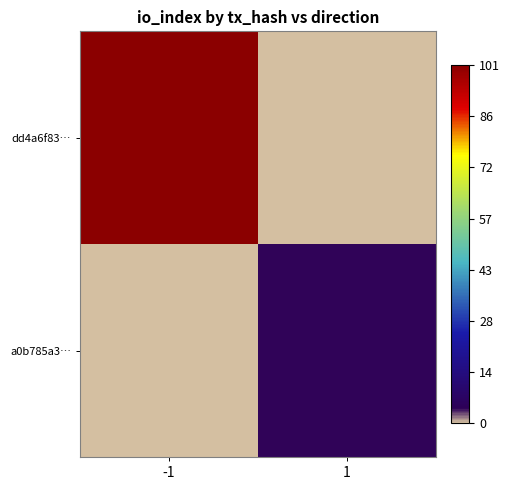

What is the minimum value for dd4a6f83…?

101.0